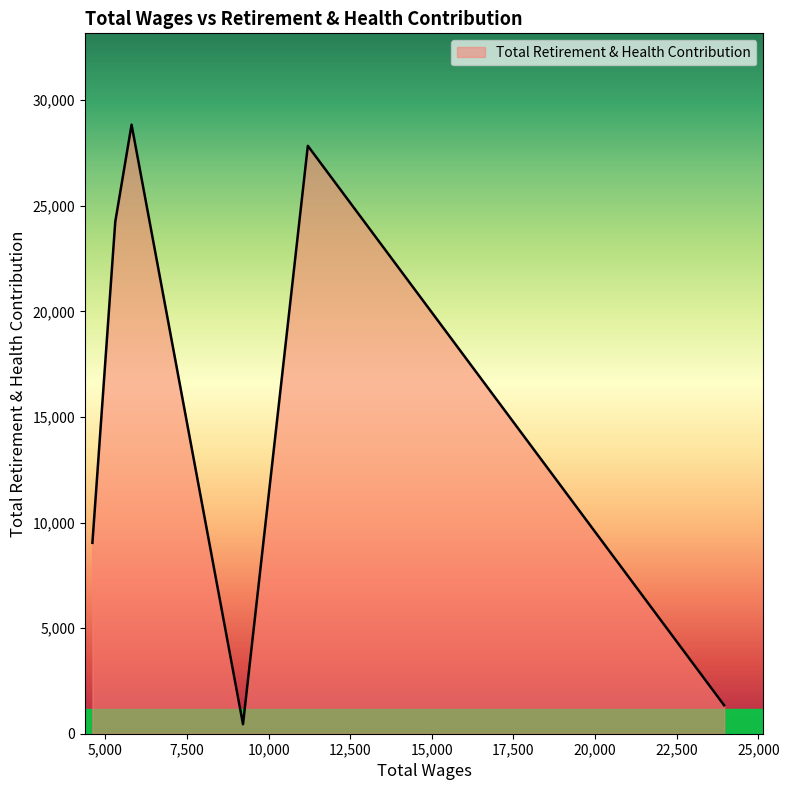

What is the difference between the maximum and minimum values?

28394